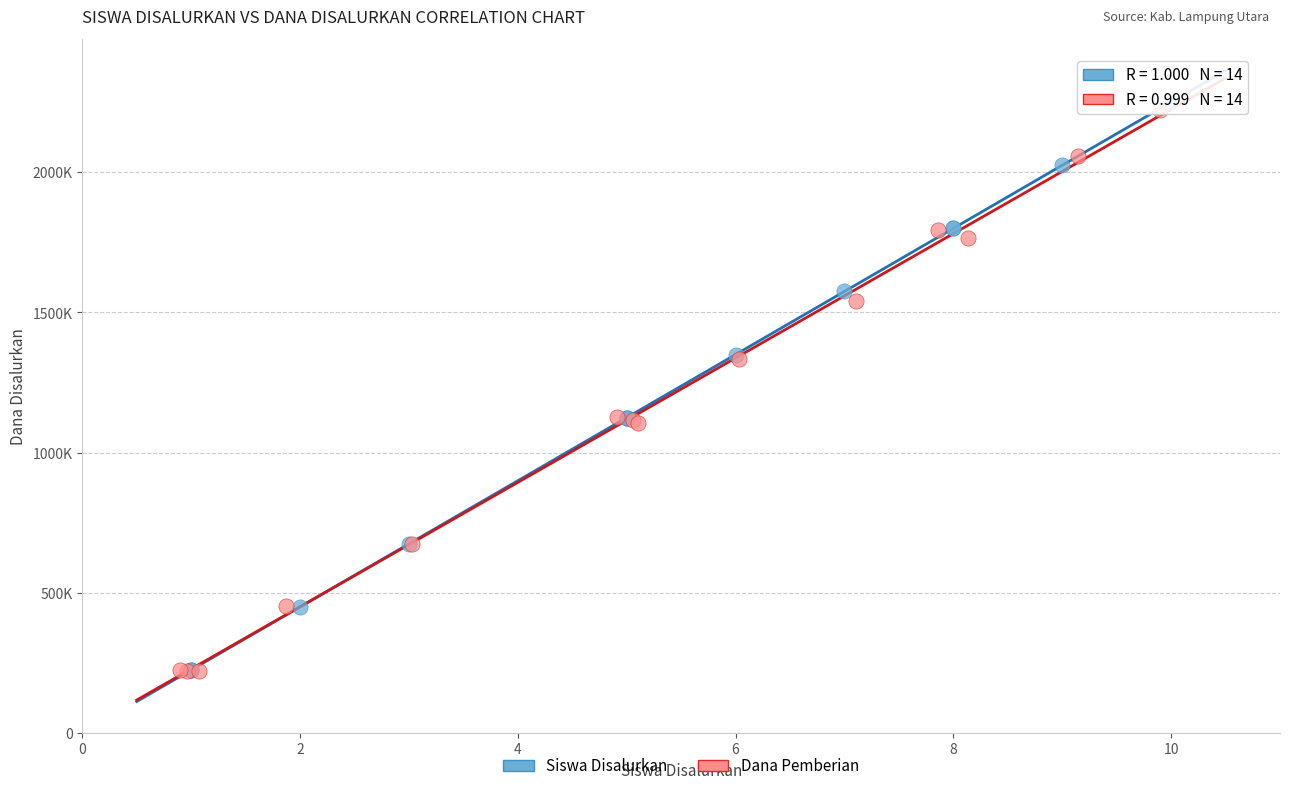

Which series has the largest Y range (max minus min)?

Siswa Disalurkan